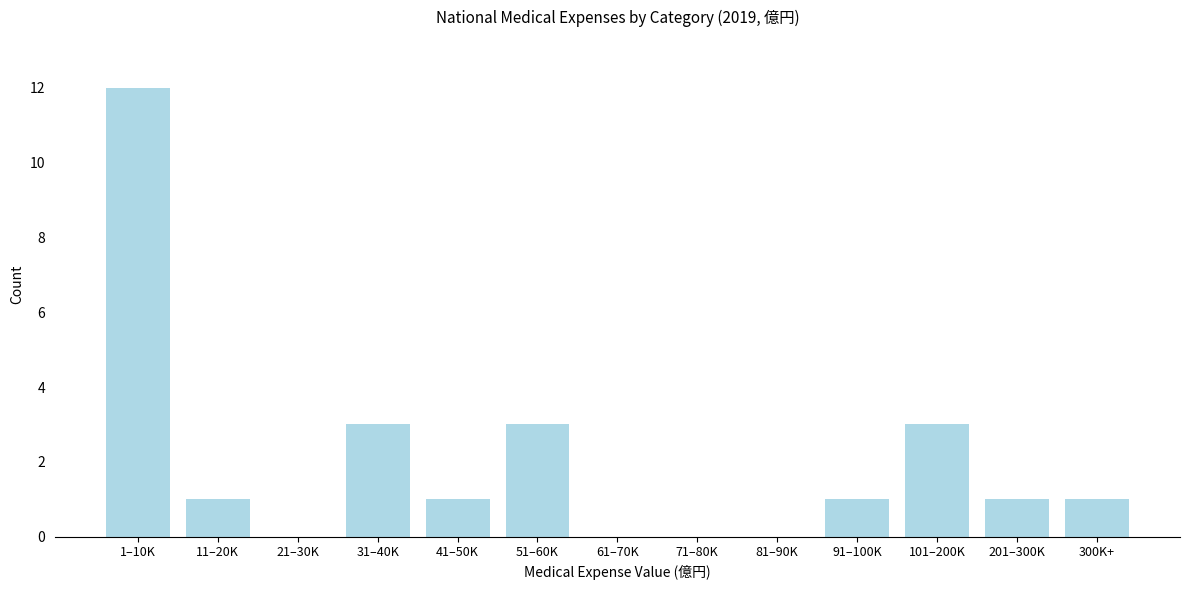

Reading left to right, extract all data points from this chart.

1–10K=12	11–20K=1	21–30K=0	31–40K=3	41–50K=1	51–60K=3	61–70K=0	71–80K=0	81–90K=0	91–100K=1	101–200K=3	201–300K=1	300K+=1